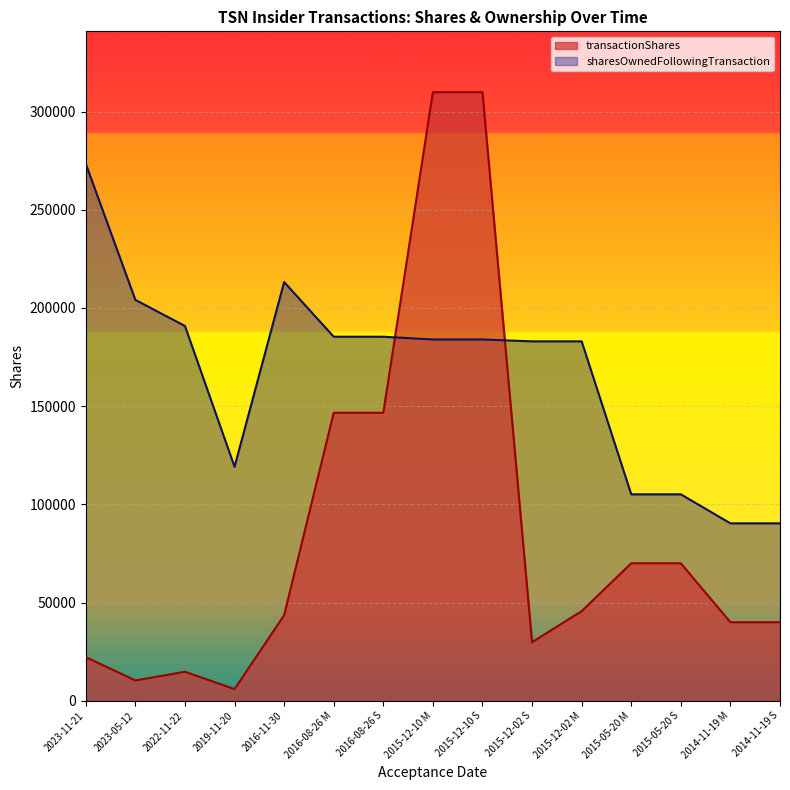

Reading right to left, transcribe all the data shown in this chart.

transactionShares: 40000	40000	70000	70000	45633	29842	309860	309860	146641	146641	43575	5945	14770	10350	22226
sharesOwnedFollowingTransaction: 90343	90343	105112	105112	183004	183004	183954	183954	185356	185356	213193	119145	190834	204116	273402